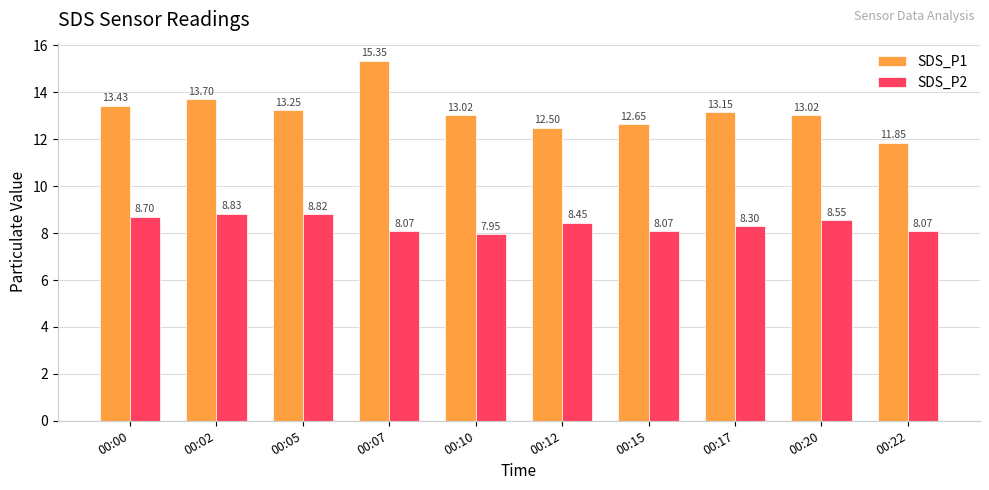

Which series has the widest spread of values?

SDS_P1